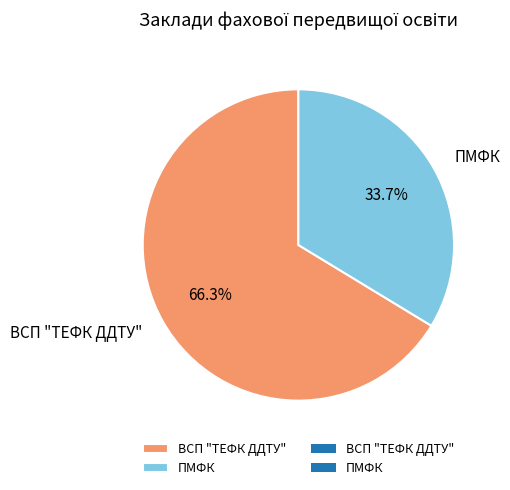

True or false: ВСП "ТЕФК ДДТУ" accounts for 66% of the total.

True